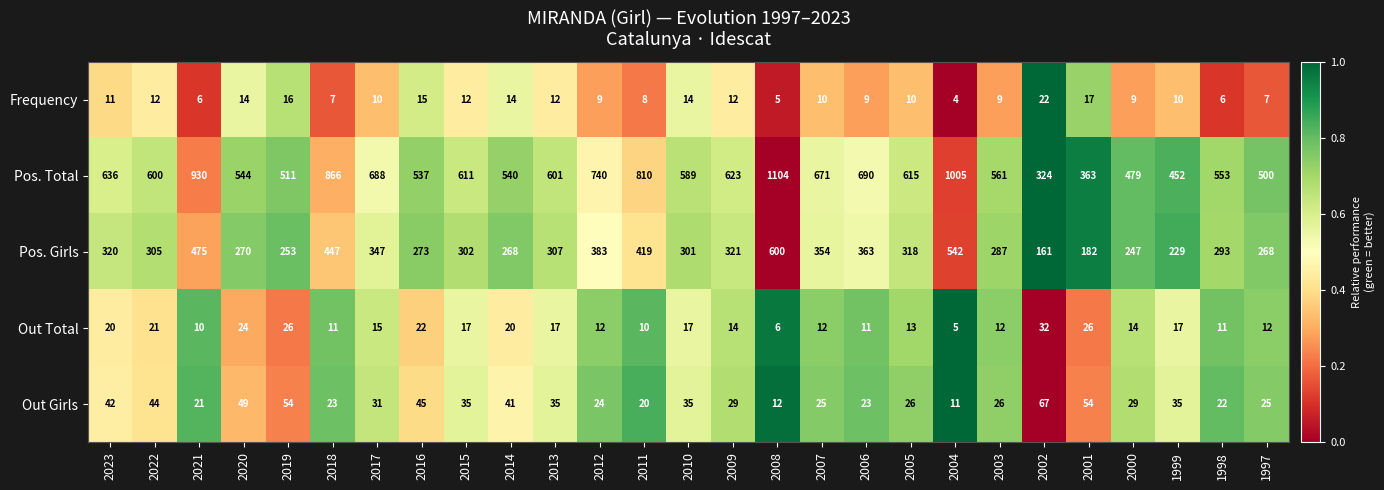

Between 2016 and 2010, which series saw the biggest shift?

Pos. Total